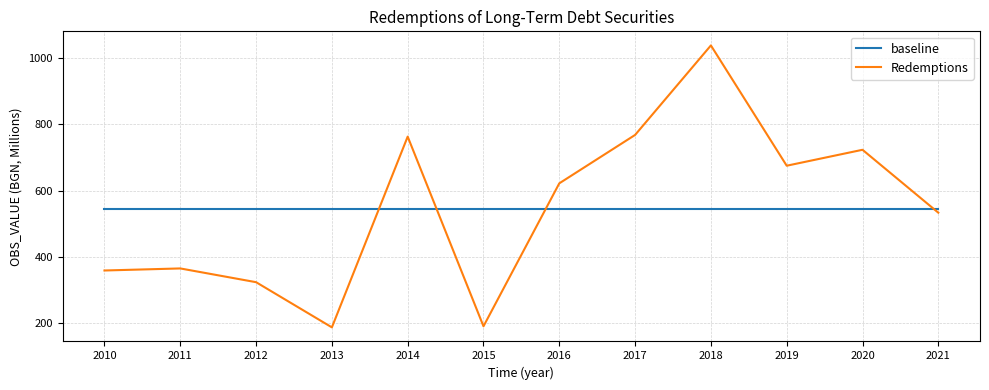

At how many categories does at least one series exceed 283?

12